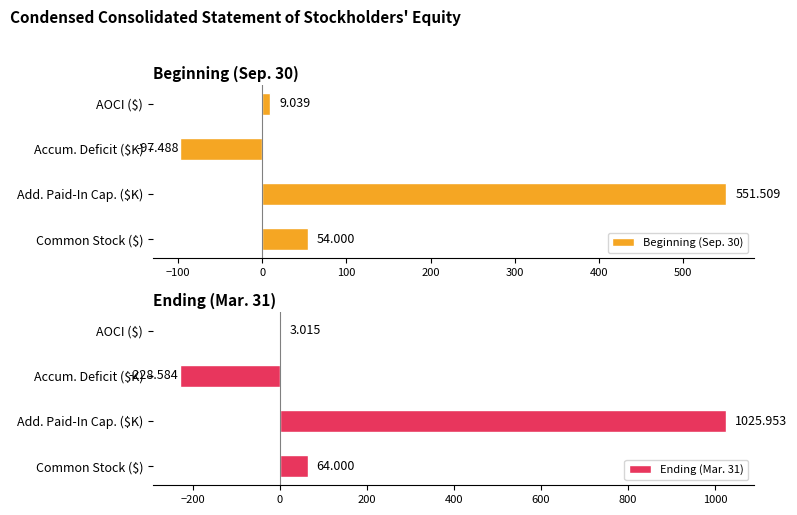

Reading right to left, extract all data points from this chart.

Beginning (Sep. 30): 9.0	-97.5	551.5	54.0
Ending (Mar. 31): 3.0	-228.6	1026.0	64.0